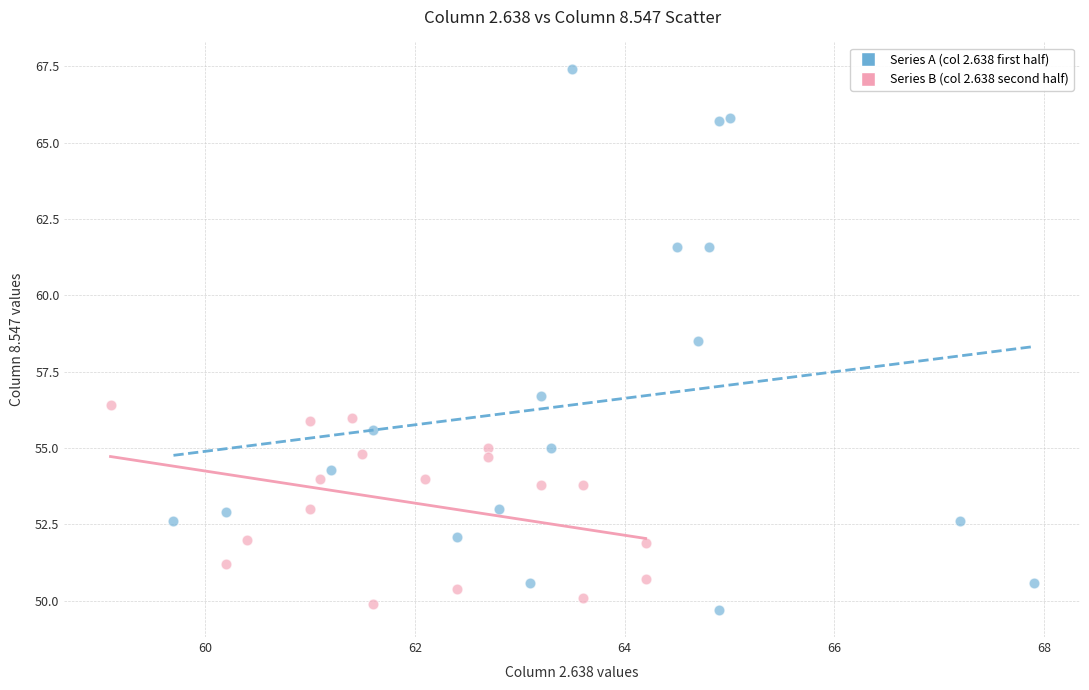

Which series has the widest spread of Y values?

Series A (col 2.638 first half)